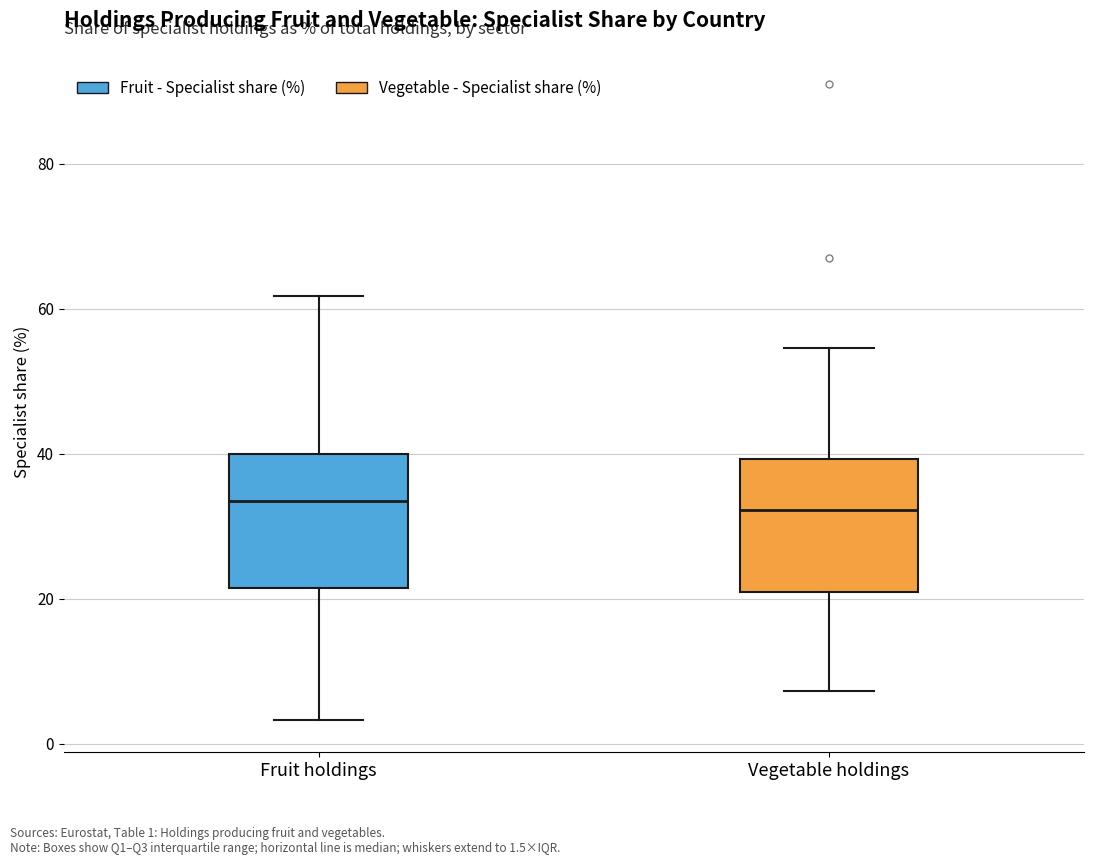

Reading left to right, transcribe this box plot: for each box, give where its median line is, the range the box spans, and where its two whiskers end, as read against the y-axis. The values are not printed on the chart, so give them approximately, as read against the axis.

Fruit holdings: median 34, box 22 to 40, whiskers 4 to 62
Vegetable holdings: median 32, box 20 to 40, whiskers 8 to 54